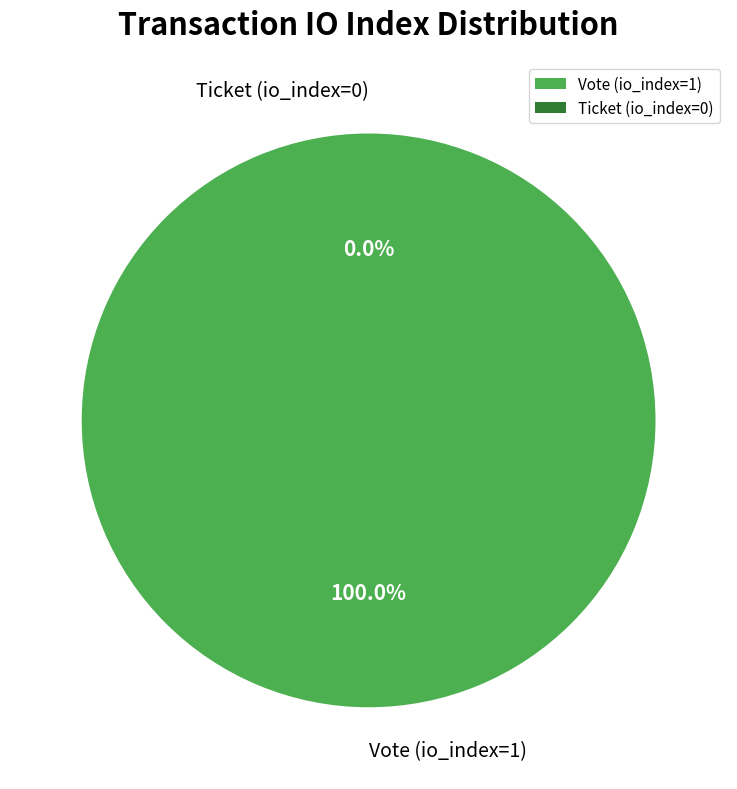

True or false: Vote (io_index=1) accounts for 92% of the total.

False